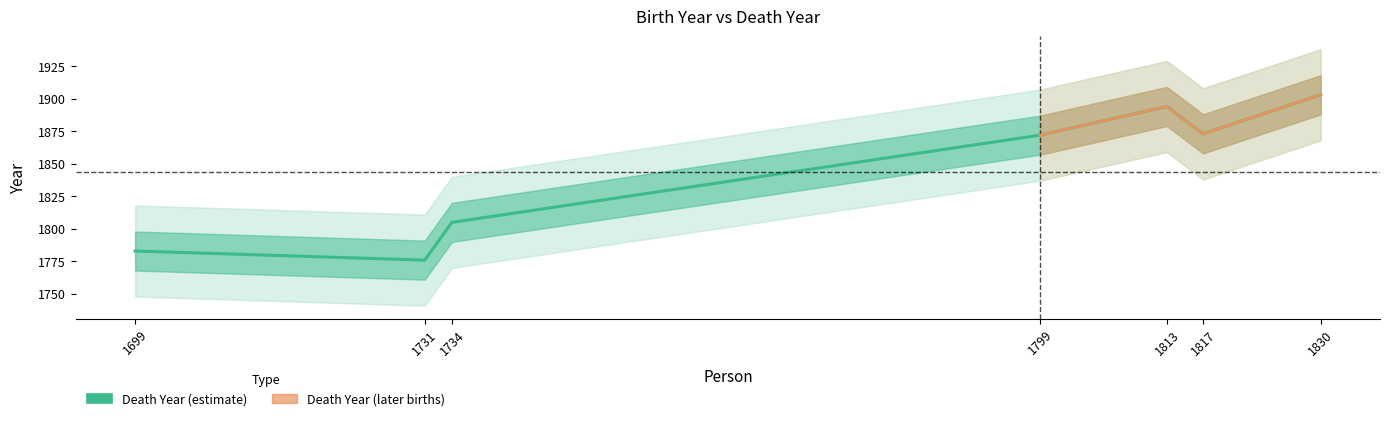

How many categories are shown in the chart?

7